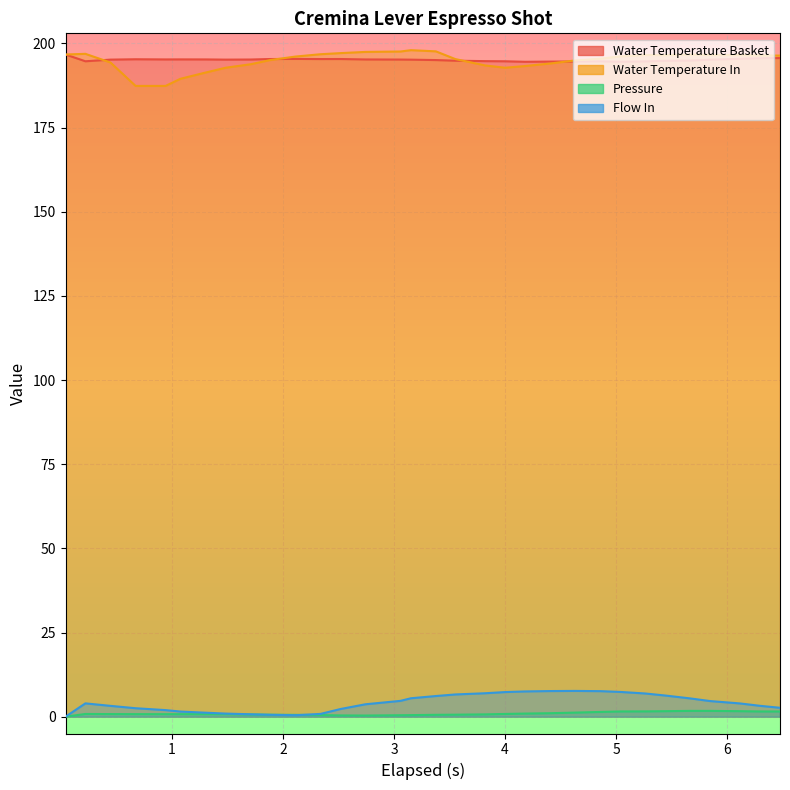

True or false: water_temperature_in and flow_in cross at least once.

False